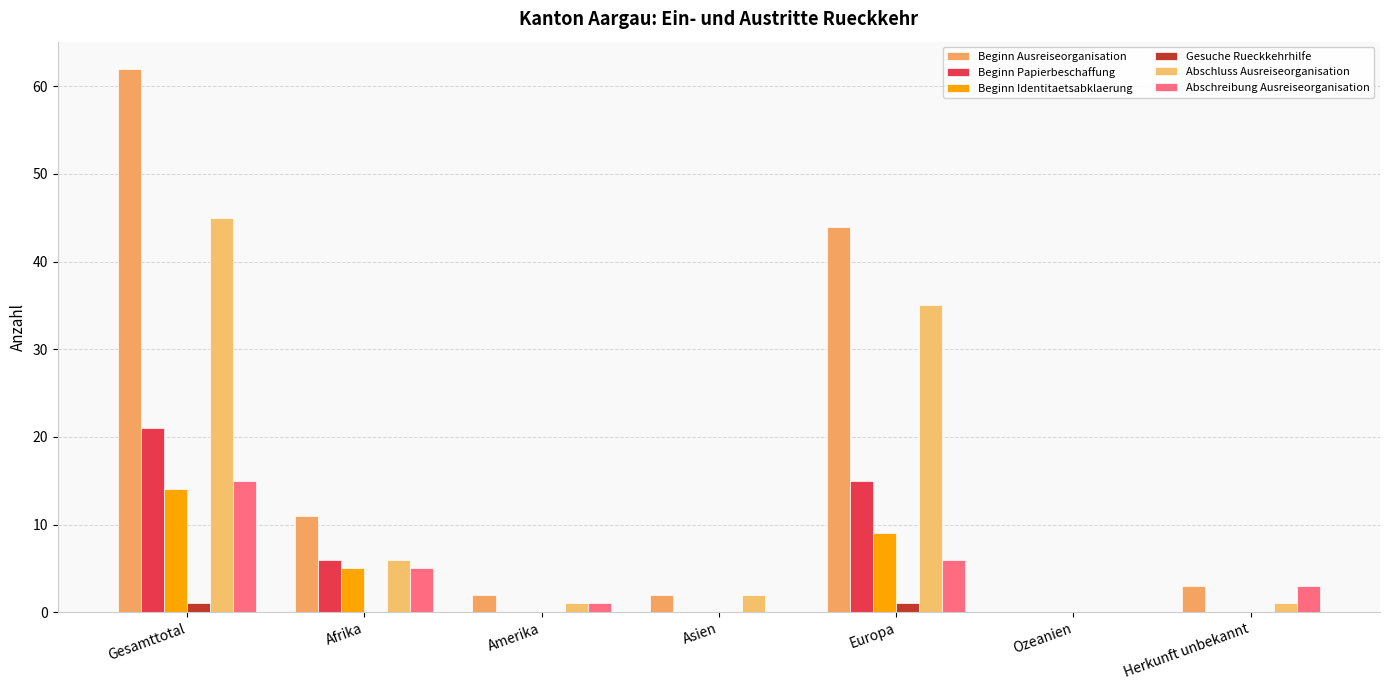

How many data points does each series have?

7